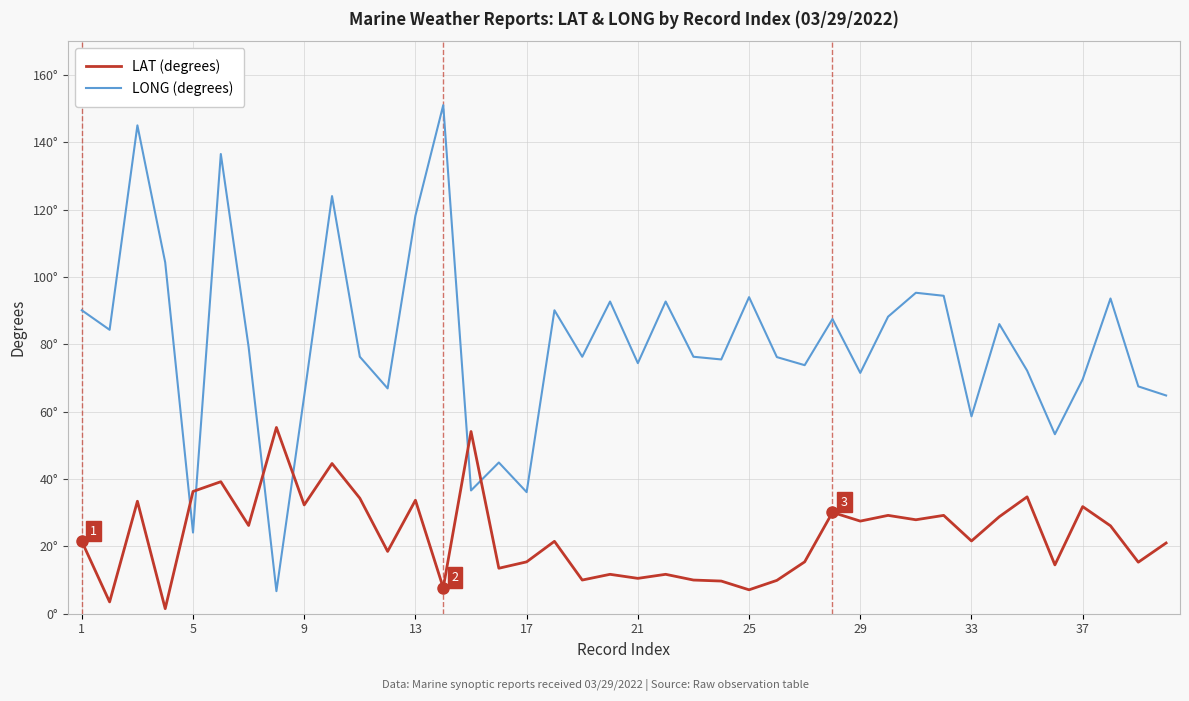

What is the greatest value displayed?

151.0